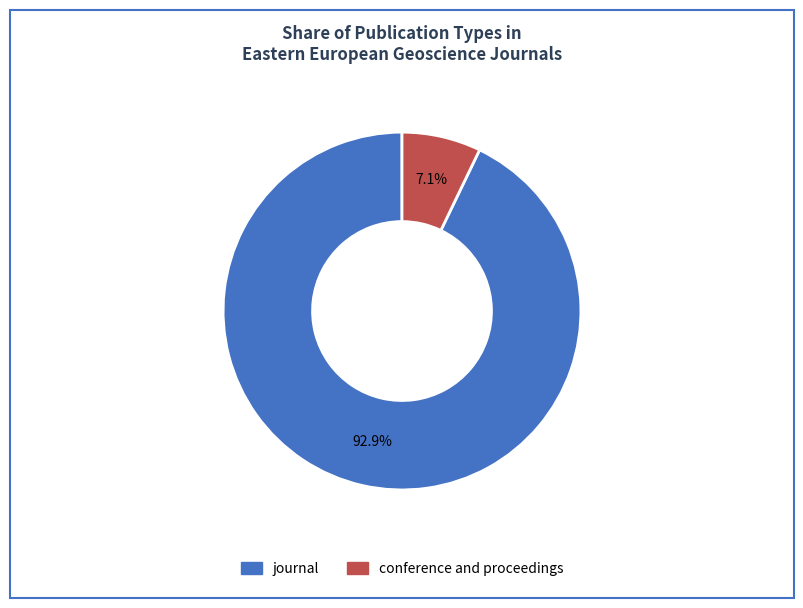

What percentage do journal and conference and proceedings together represent?

100.0%